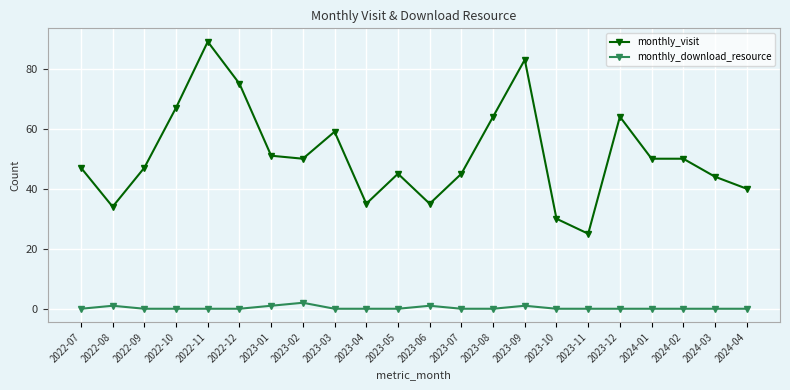

Reading right to left, list all the values displayed in this chart.

monthly_visit: 2024-04=40	2024-03=44	2024-02=50	2024-01=50	2023-12=64	2023-11=25	2023-10=30	2023-09=83	2023-08=64	2023-07=45	2023-06=35	2023-05=45	2023-04=35	2023-03=59	2023-02=50	2023-01=51	2022-12=75	2022-11=89	2022-10=67	2022-09=47	2022-08=34	2022-07=47
monthly_download_resource: 2024-04=0	2024-03=0	2024-02=0	2024-01=0	2023-12=0	2023-11=0	2023-10=0	2023-09=1	2023-08=0	2023-07=0	2023-06=1	2023-05=0	2023-04=0	2023-03=0	2023-02=2	2023-01=1	2022-12=0	2022-11=0	2022-10=0	2022-09=0	2022-08=1	2022-07=0